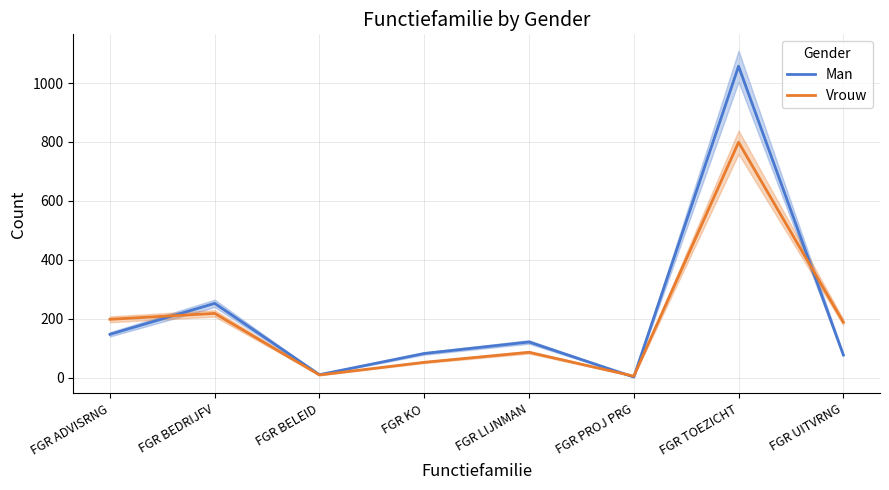

At how many categories does at least one series exceed 560?

1